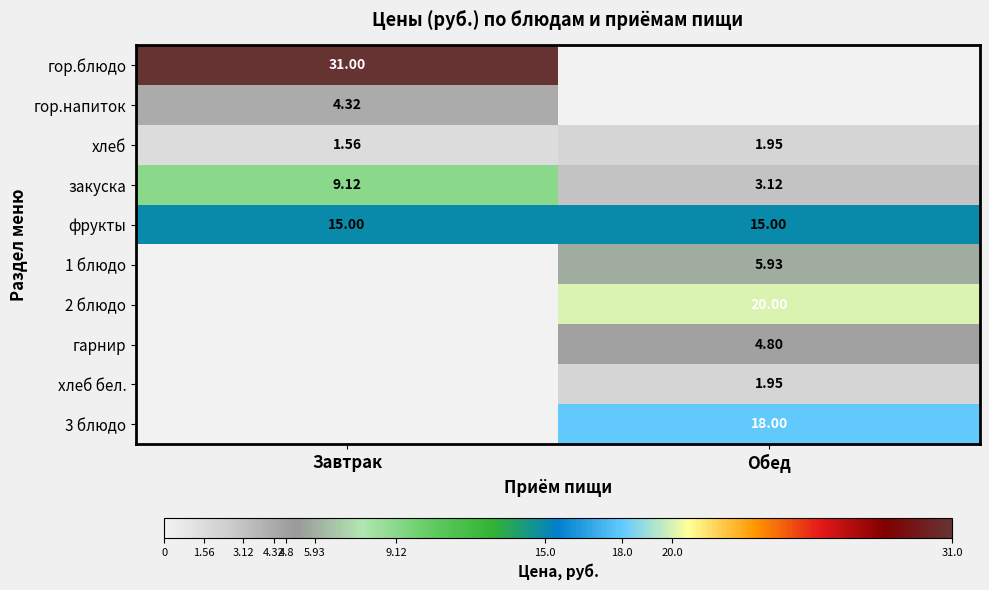

At which label does закуска first exceed 9?

Завтрак